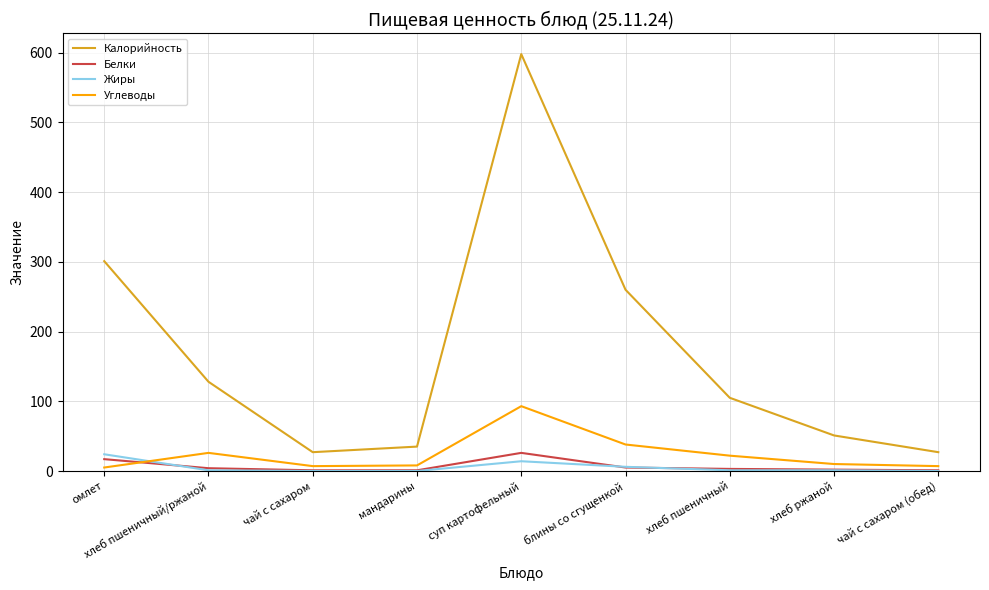

Where do Углеводы and Жиры first cross each other?

омлет and хлеб пшеничный/ржаной